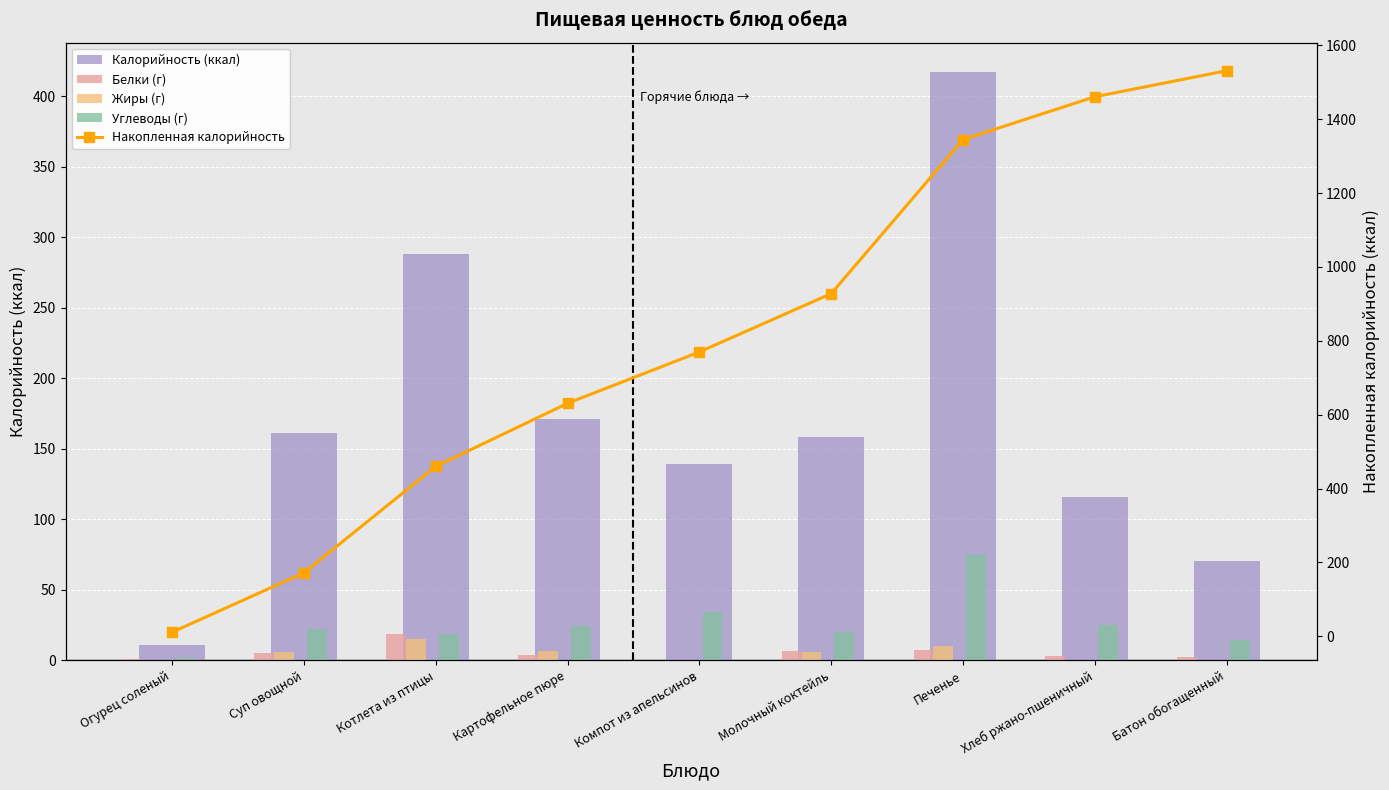

Reading left to right, transcribe all the data shown in this chart.

Калорийность (ккал): Огурец соленый=10.9	Суп овощной=160.8	Котлета из птицы=288.0	Картофельное пюре=171.0	Компот из апельсинов=139.0	Молочный коктейль=158.0	Печенье=417.0	Хлеб ржано-пшеничный=116.0	Батон обогащенный=70.5
Белки (г): Огурец соленый=0.8	Суп овощной=4.9	Котлета из птицы=19.0	Картофельное пюре=3.7	Компот из апельсинов=0.5	Молочный коктейль=6.6	Печенье=7.5	Хлеб ржано-пшеничный=2.8	Батон обогащенный=2.4
Жиры (г): Огурец соленый=0.1	Суп овощной=5.8	Котлета из птицы=15.4	Картофельное пюре=6.5	Компот из апельсинов=0.1	Молочный коктейль=6.0	Печенье=9.8	Хлеб ржано-пшеничный=0.6	Батон обогащенный=0.3
Углеводы (г): Огурец соленый=1.7	Суп овощной=22.3	Котлета из птицы=18.3	Картофельное пюре=24.6	Компот из апельсинов=34.0	Молочный коктейль=20.0	Печенье=74.4	Хлеб ржано-пшеничный=25.0	Батон обогащенный=14.6
Накопленная калорийность: Огурец соленый=10.9	Суп овощной=171.7	Котлета из птицы=459.7	Картофельное пюре=630.7	Компот из апельсинов=769.7	Молочный коктейль=927.7	Печенье=1344.7	Хлеб ржано-пшеничный=1460.7	Батон обогащенный=1531.2